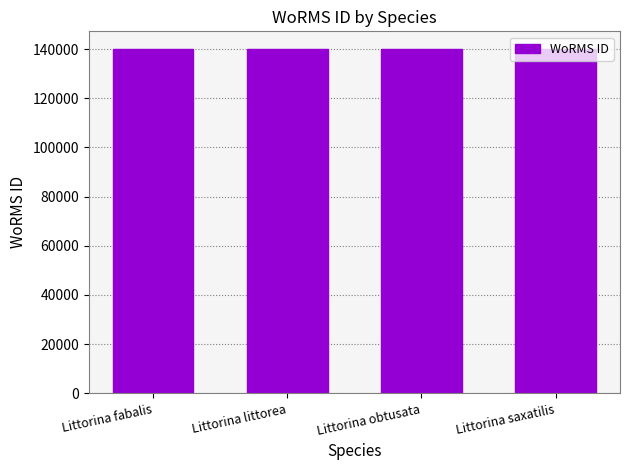

Approximately how many times larger is the value at Littorina obtusata compared to Littorina saxatilis?

1.0